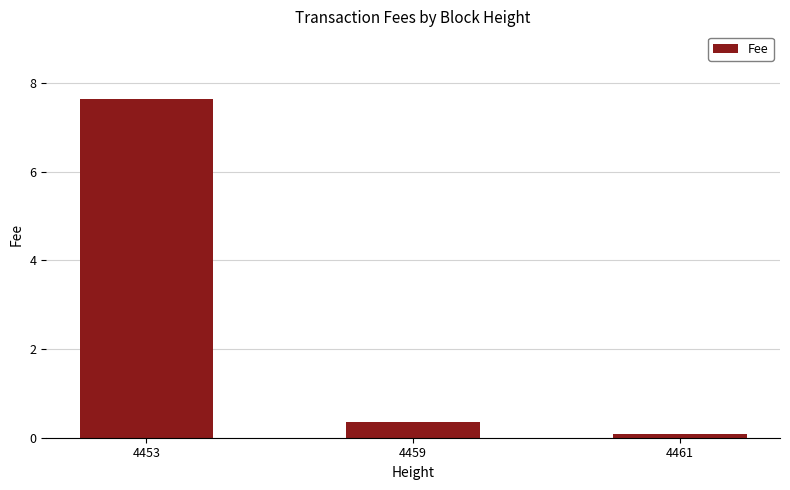

Rank the categories by value from highest to lowest.

4453, 4459, 4461